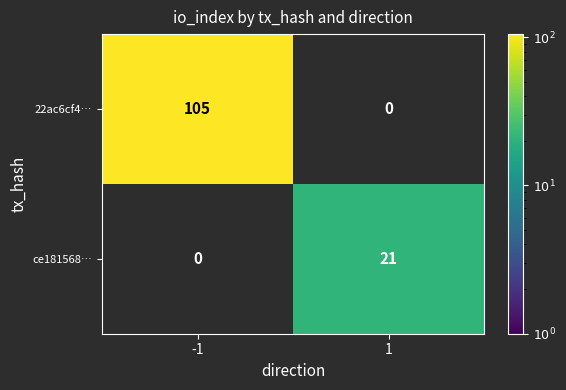

The ce181568… series shows 29 at 1. True or false?

False